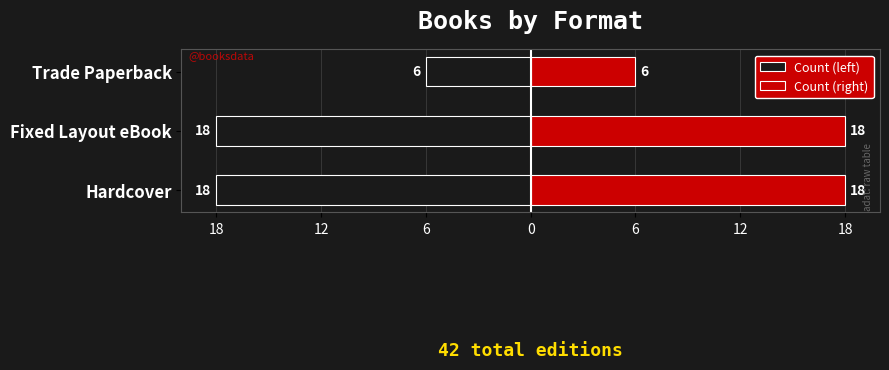

What is the difference between the highest and lowest values at Trade Paperback?

12